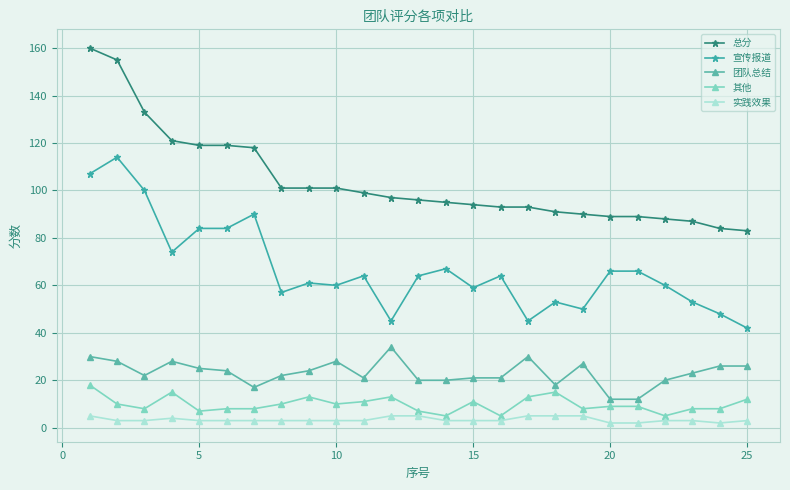

Which series has the largest range (max minus min)?

总分